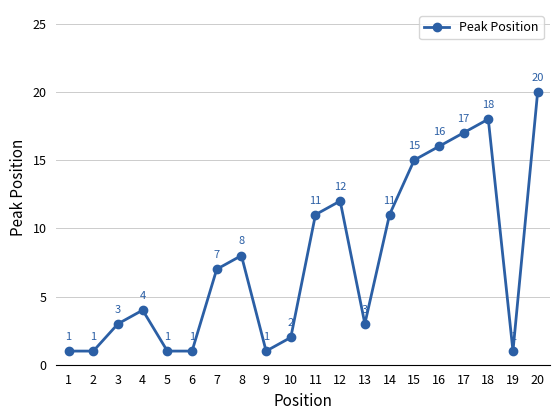

What is the change in value from 7 to 10?

-5